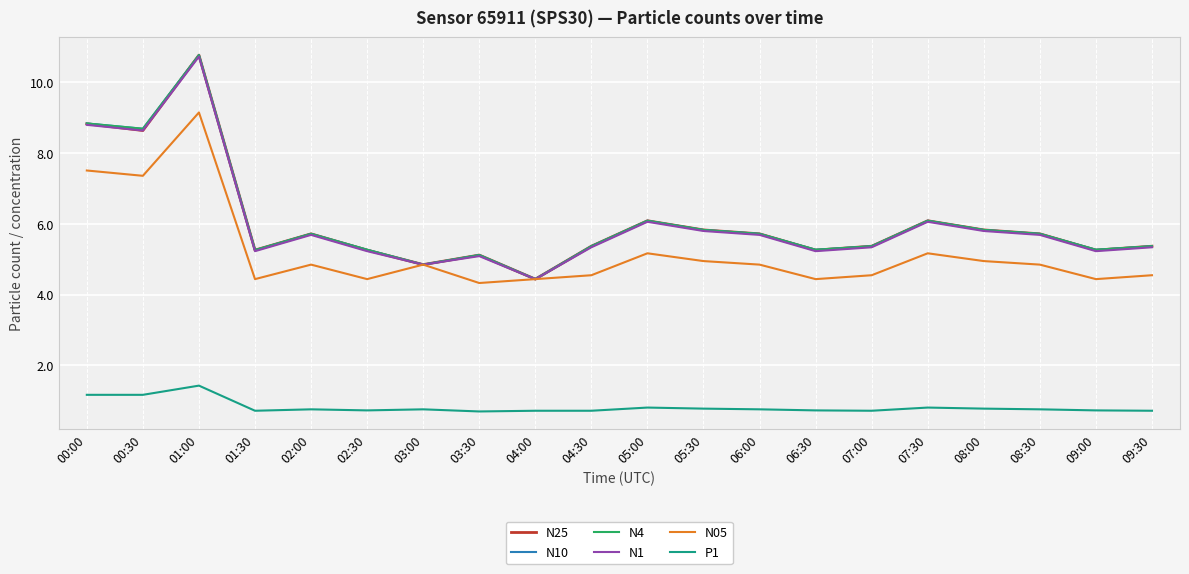

What are all the series names shown in the legend?

N25, N10, N4, N1, N05, P1